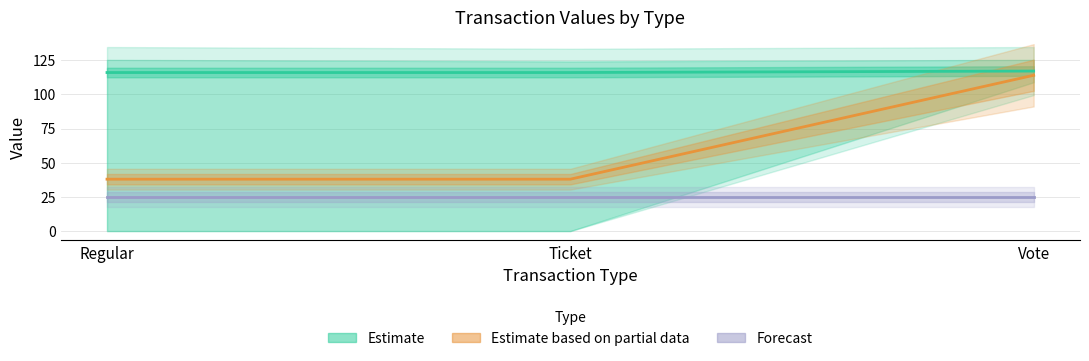

Where is Estimate based on partial data nearest to the value 76?

Regular